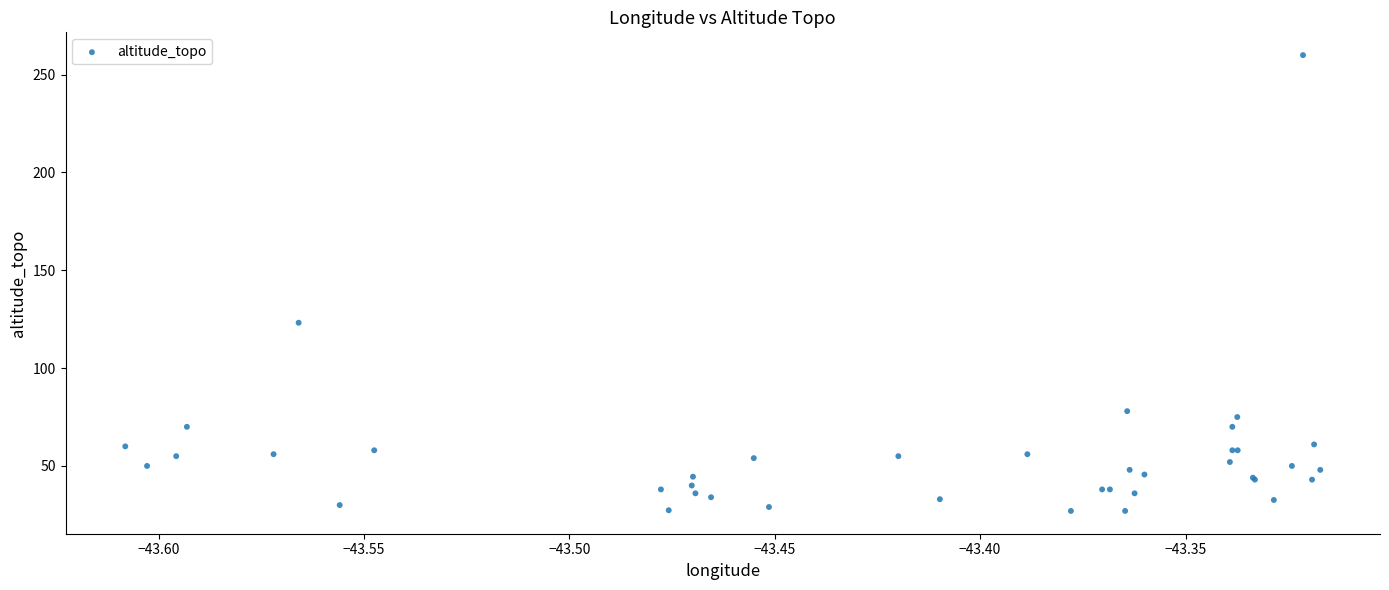

What Y value in the scatter plot is closest to 143?

123.2